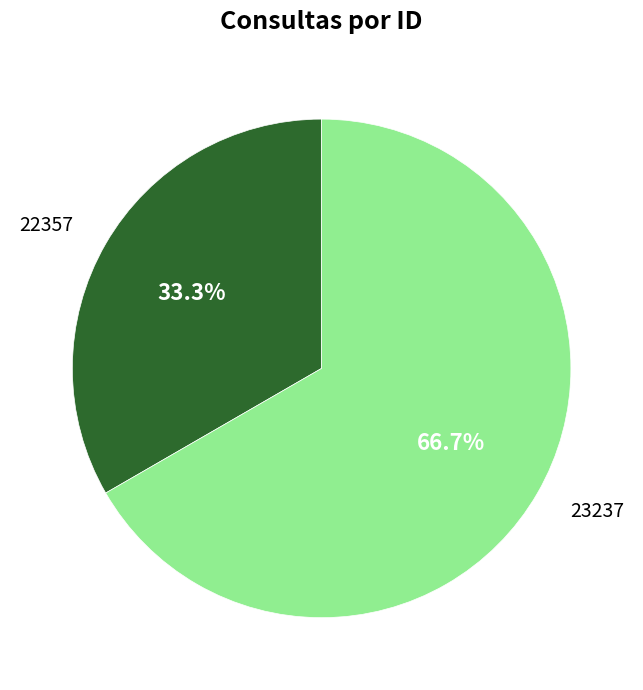

Which category accounts for the majority?

23237